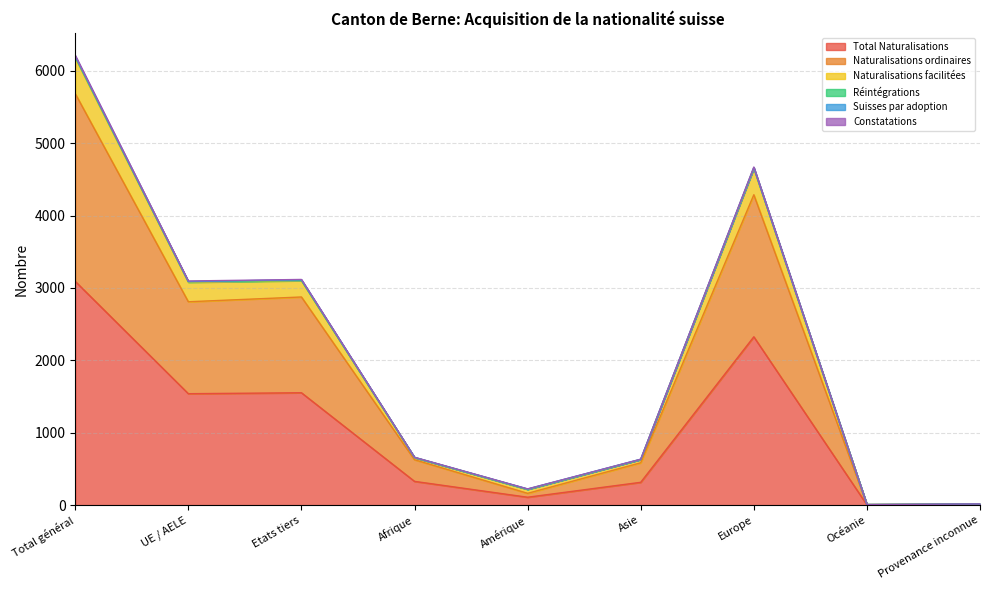

What is the spread (max minus min) of values at Etats tiers?

1565